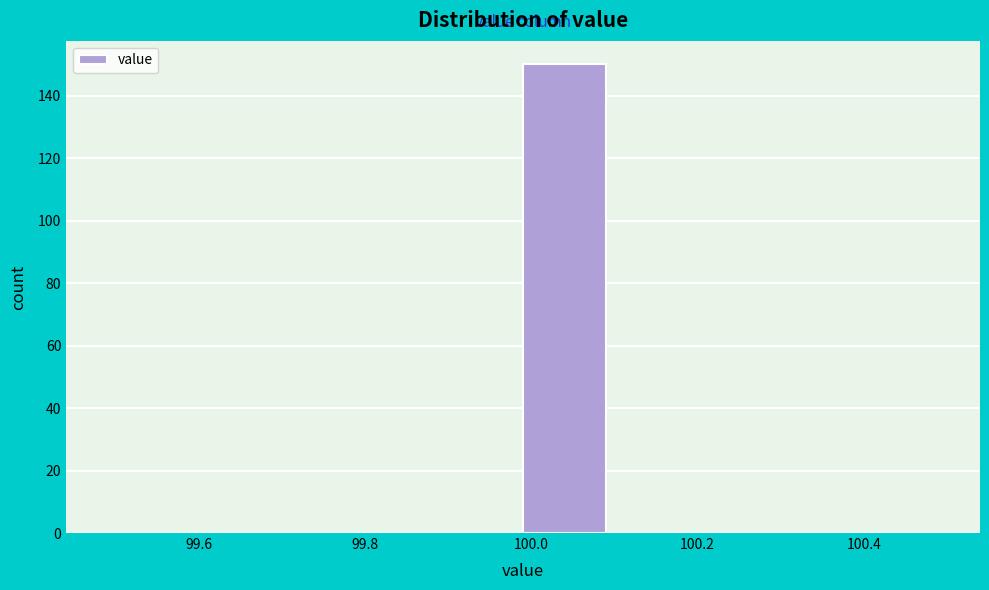

How tall is the bar that spans 99.99 to 100.09 on the x-axis? Neither the bar edges nor the heights are printed on the chart, so give them approximately, as read against the axes.

150